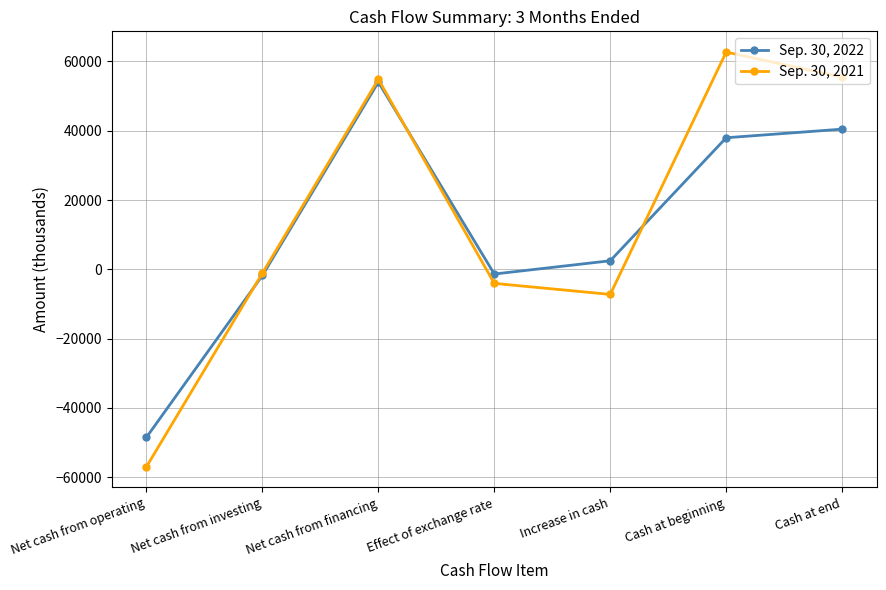

The Sep. 30, 2021 series shows 55491 at Cash at end. True or false?

True